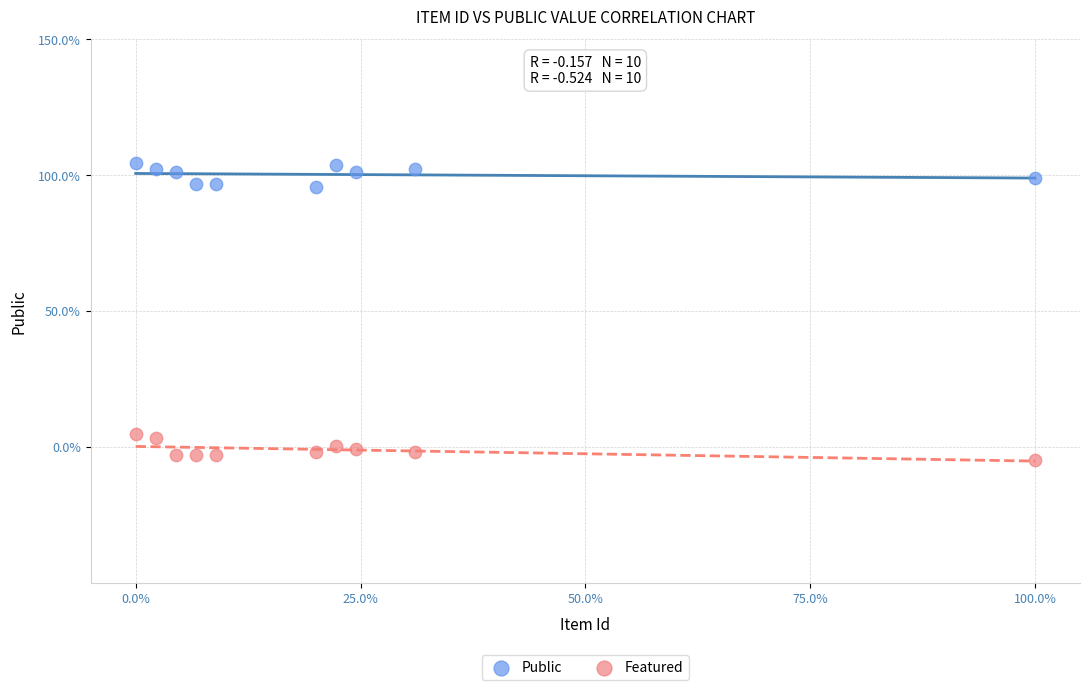

What are all the series names shown in the legend?

Public, Featured